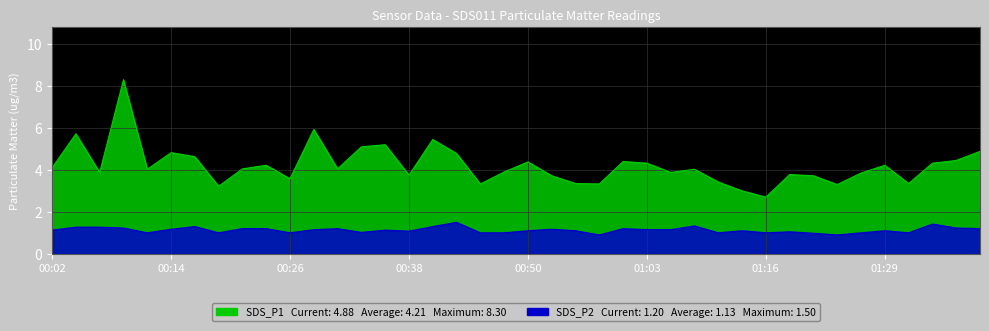

What are all the series names shown in the legend?

SDS_P1, SDS_P2